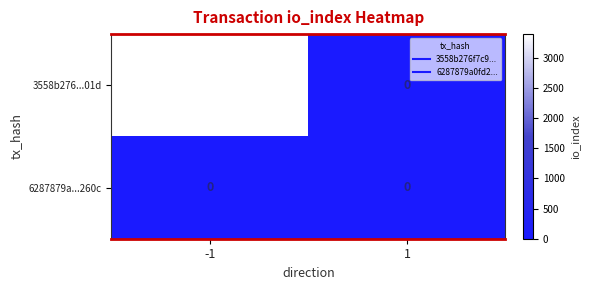

How many distinct data groups are displayed?

2